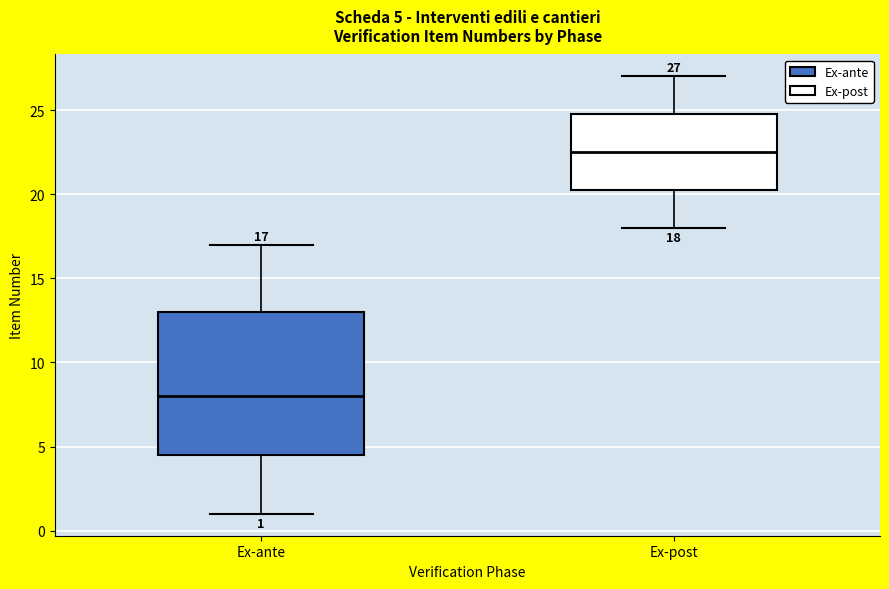

Which box has the highest median line?

Ex-post